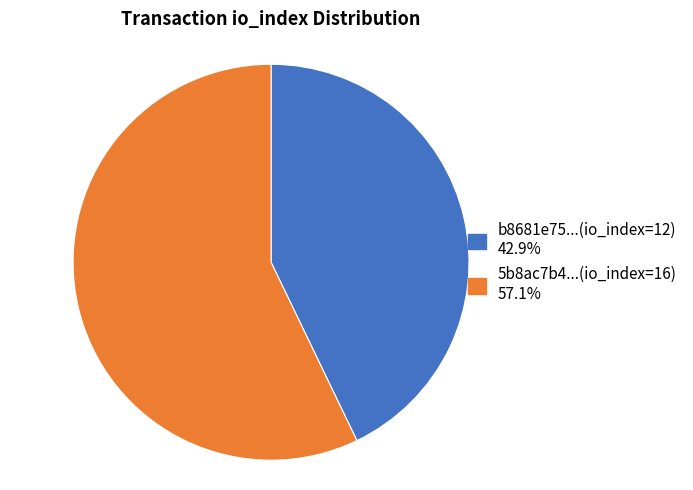

Does any single category account for the majority?

Yes